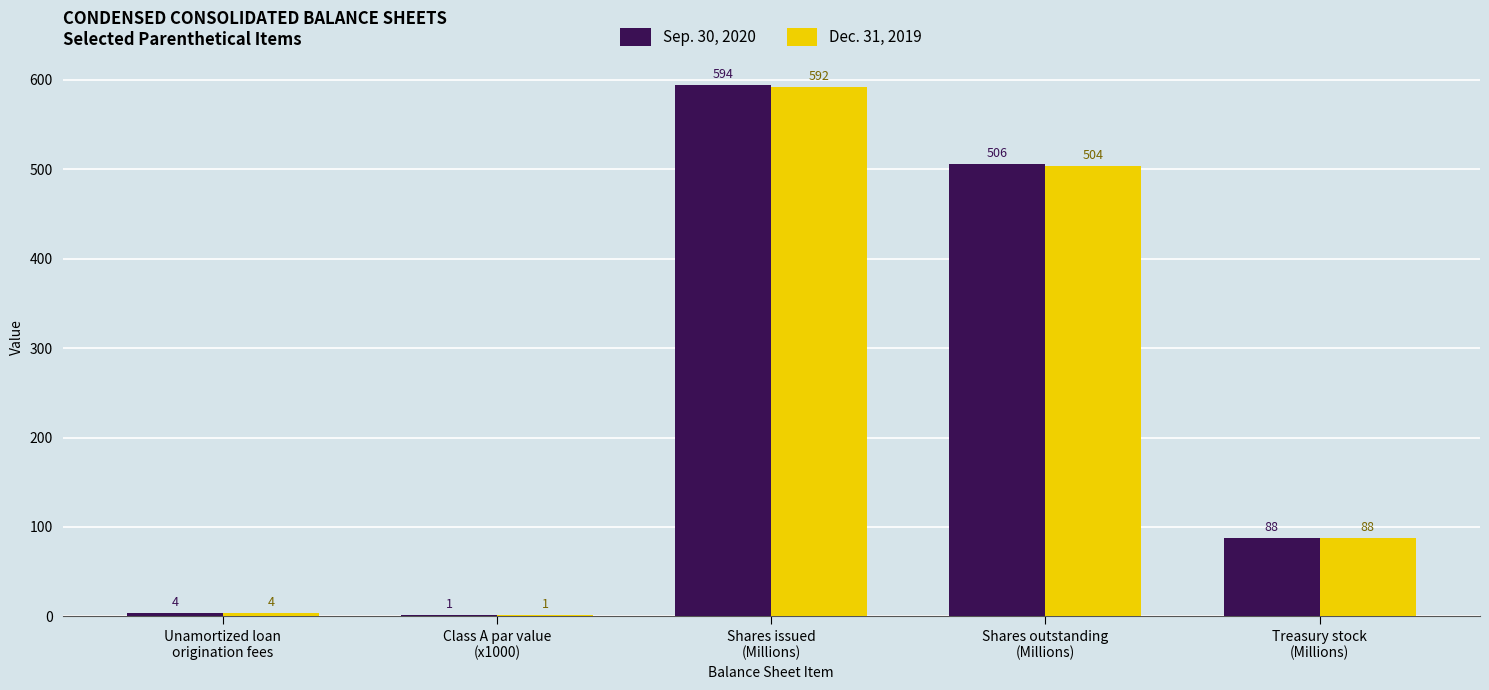

What is the highest value of the Sep. 30, 2020 series?

594